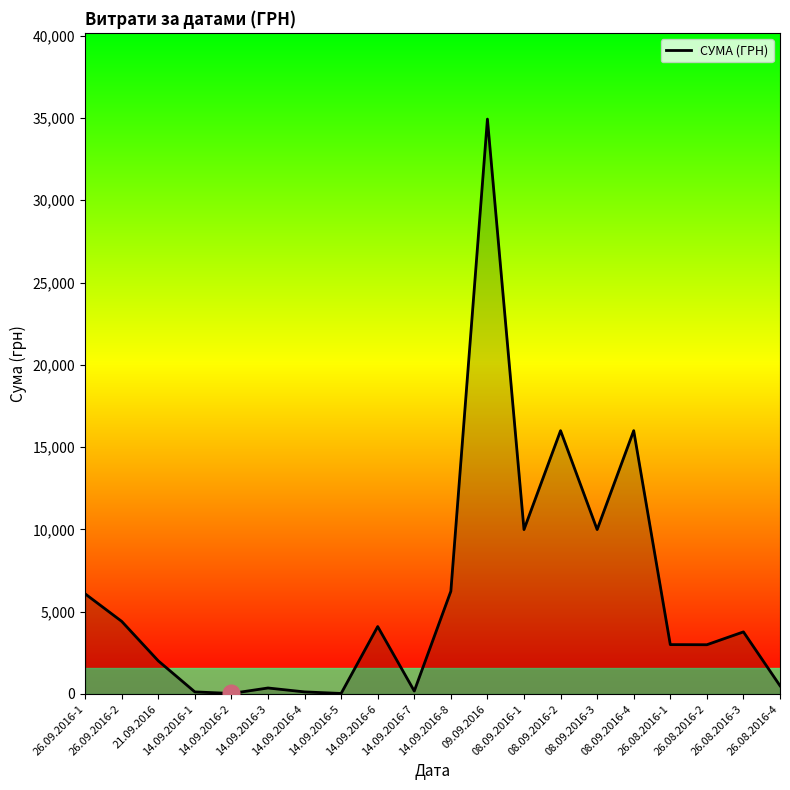

True or false: the data has more than 1 interior local peaks.

True